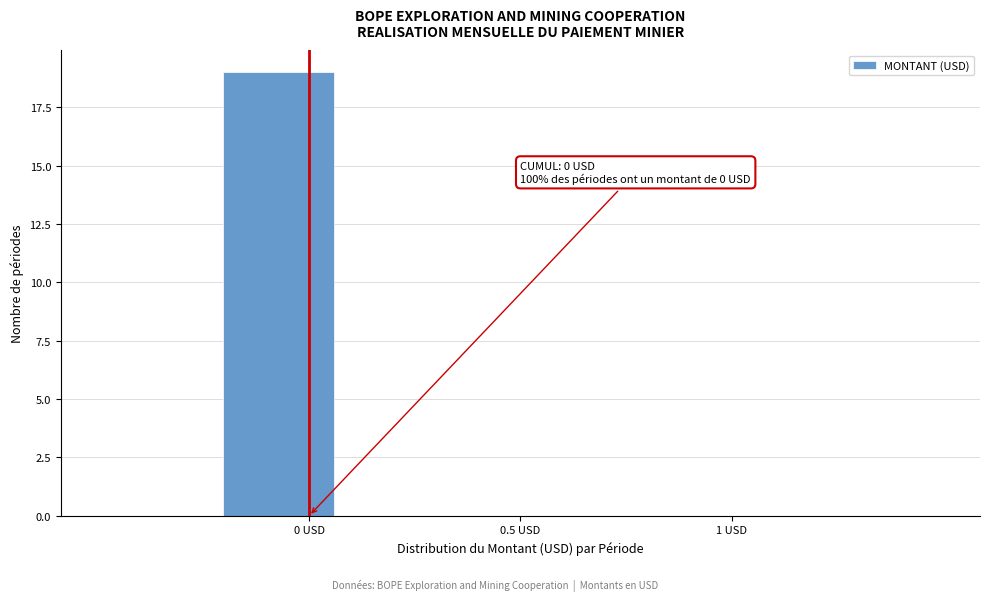

Which range on the x-axis has the tallest bar?

-0.20 to 0.05